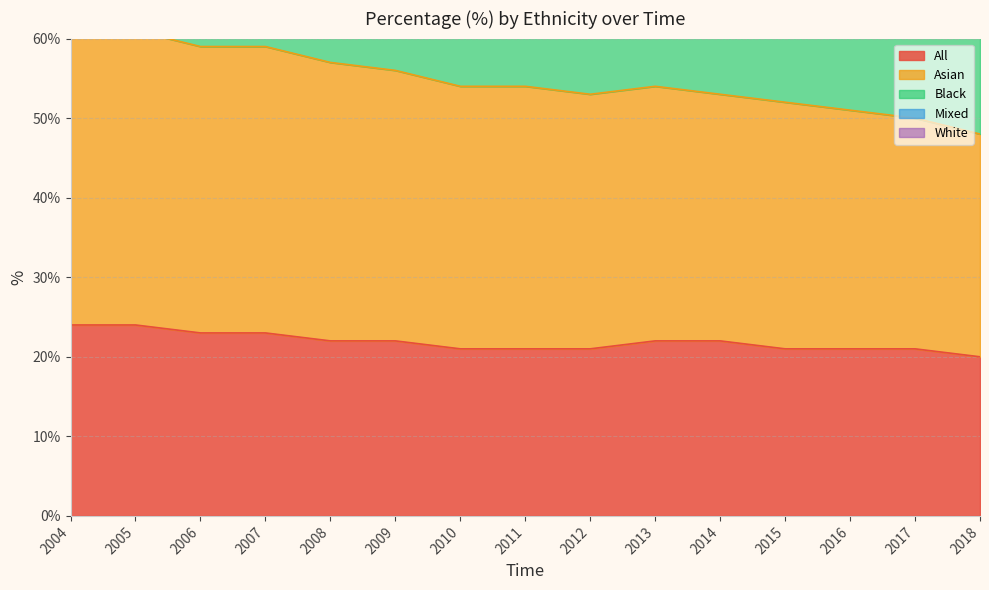

The value of Mixed at 2011 is 104. True or false?

True